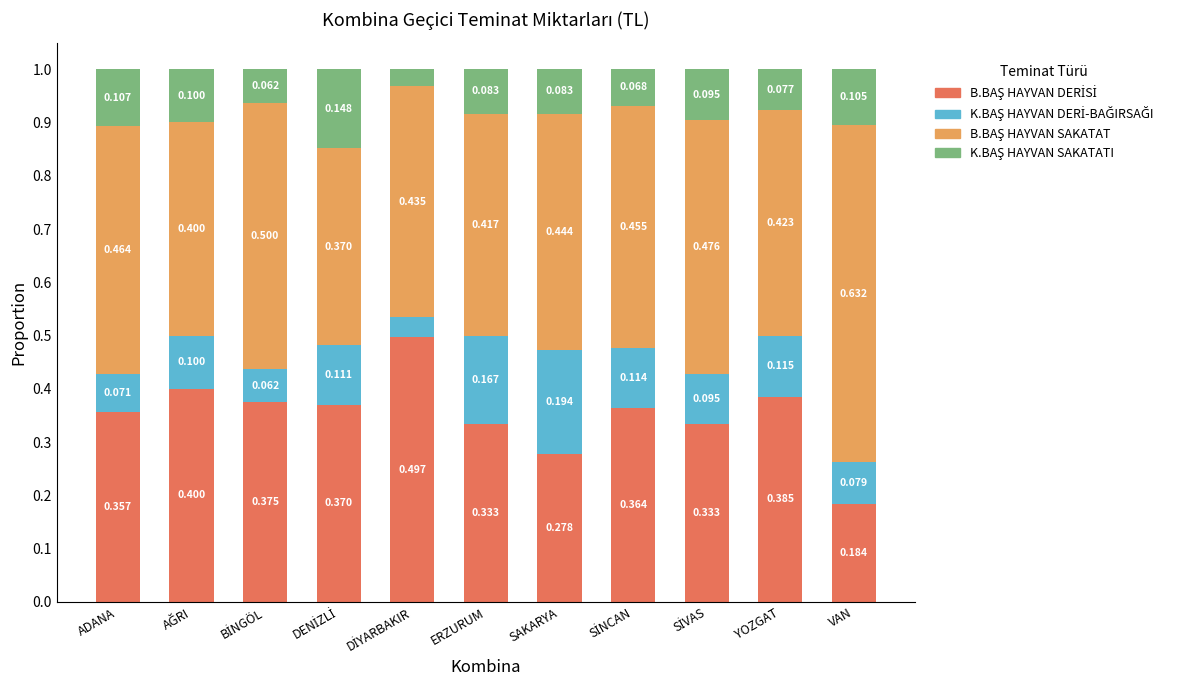

Does the chart contain any negative values?

No